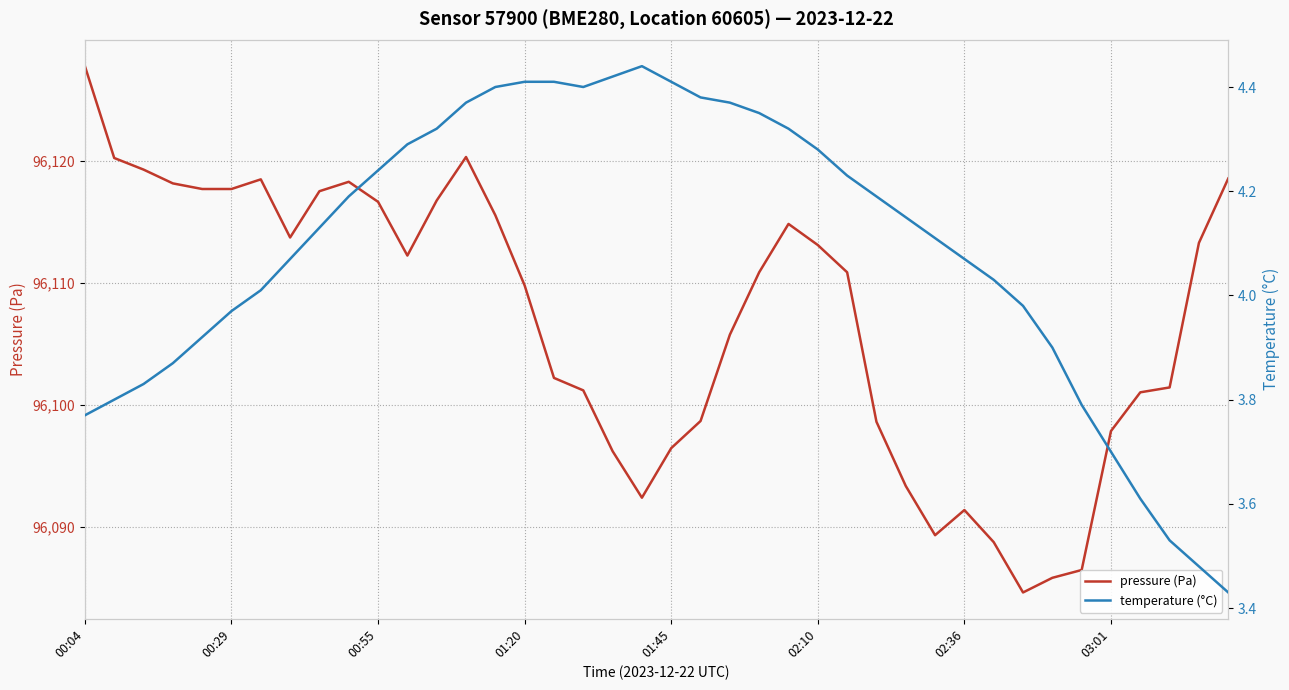

Which series has the largest range (max minus min)?

pressure (Pa)